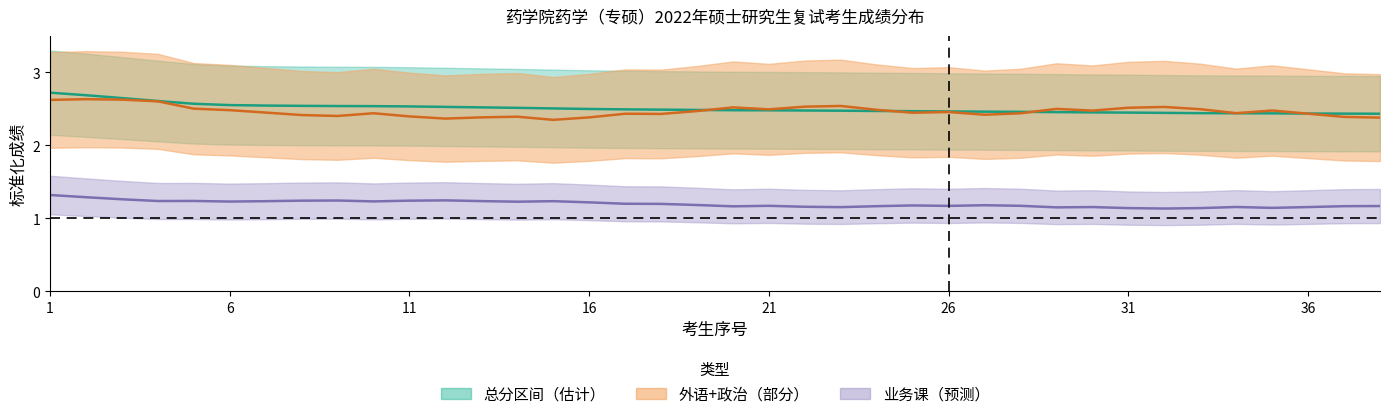

How many categories are shown in the chart?

38